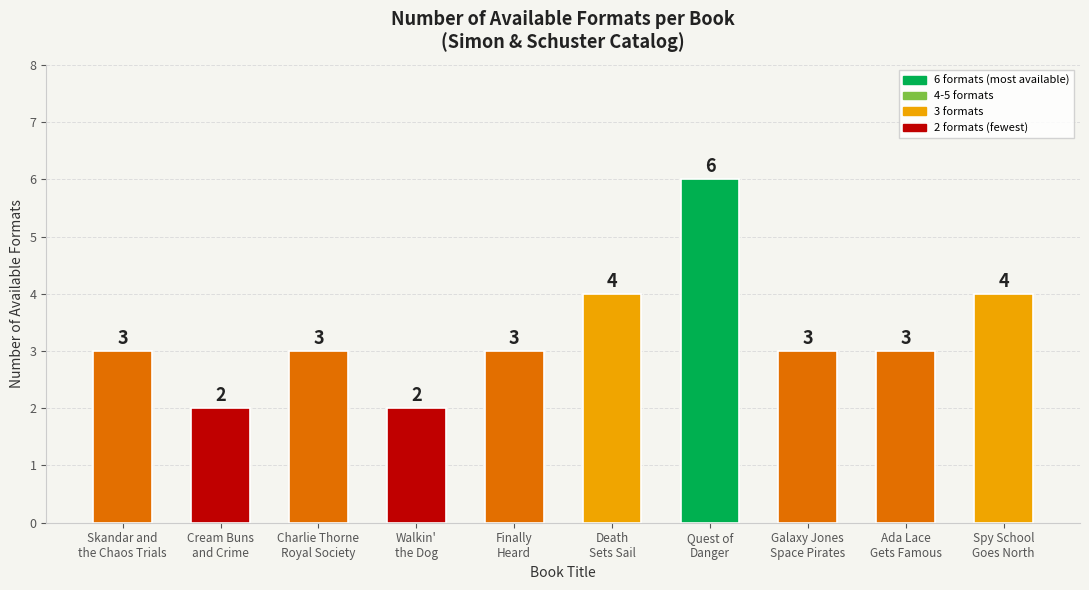

Count the values in the range 3 to 4.

7